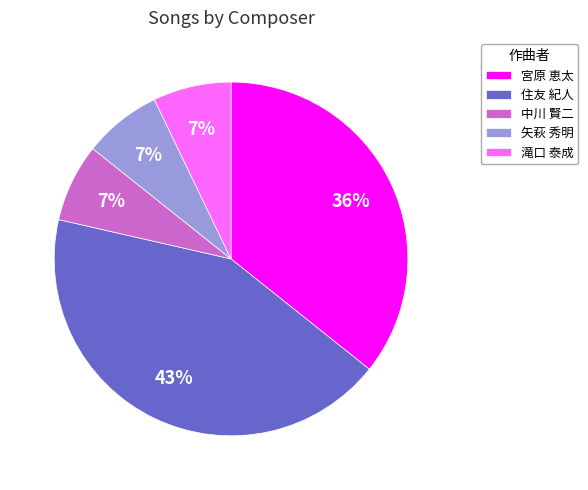

To the nearest percent, what is the combined percentage of 住友 紀人 and 宮原 恵太?

79%